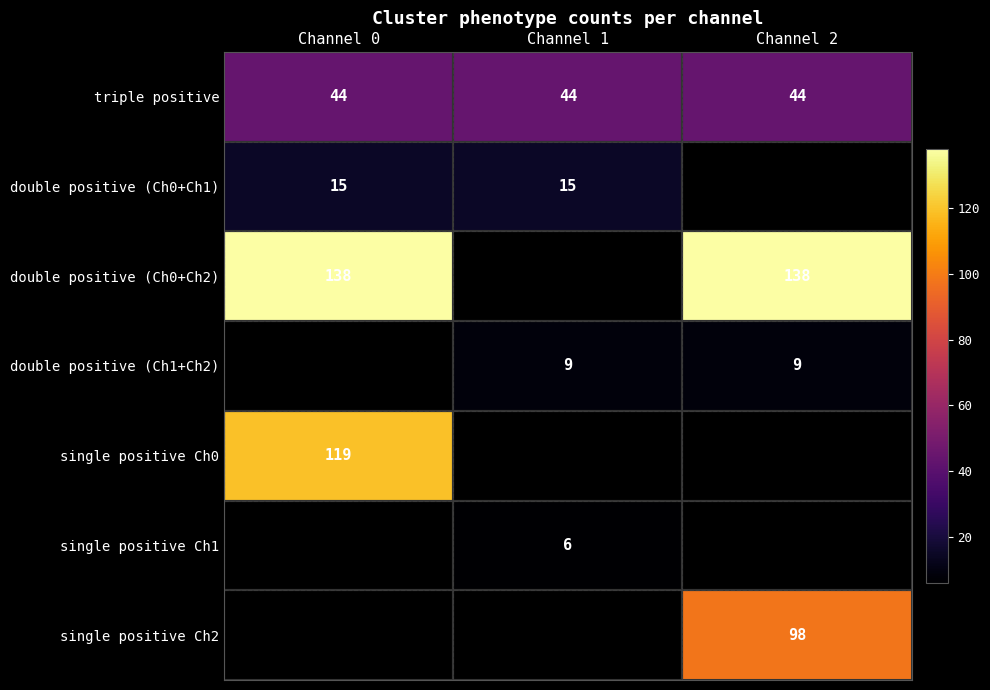

Is it true that single positive Ch1 equals 6 at Channel 1?

True